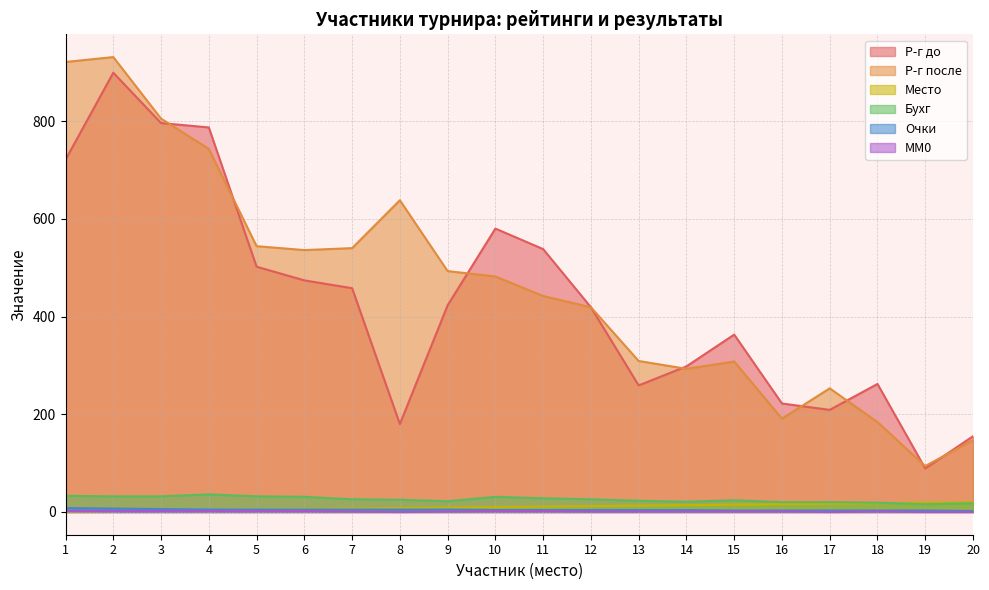

The value of Место at 19 is 19. True or false?

True